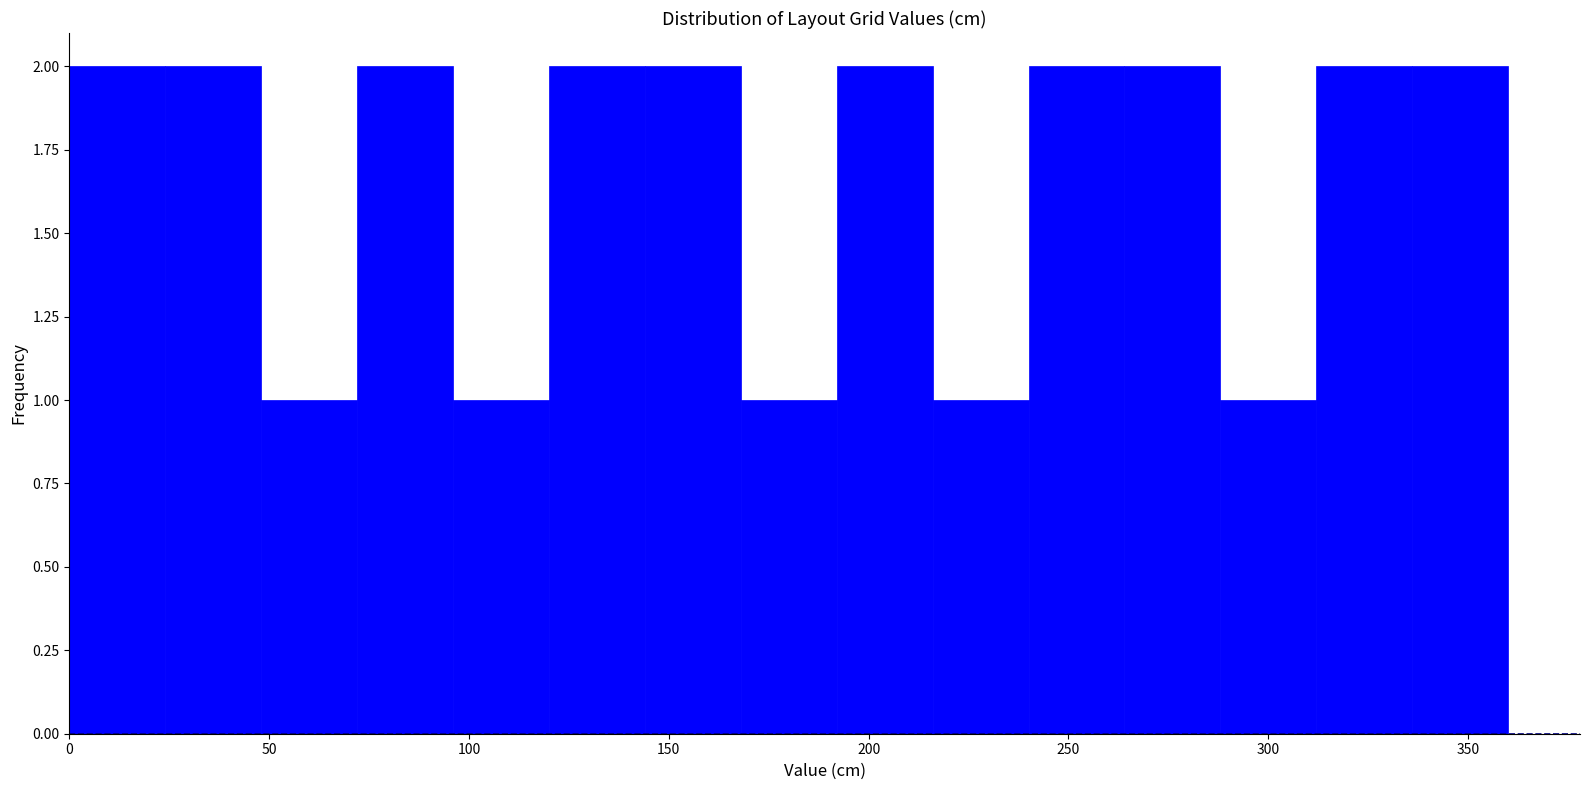

Reading left to right, transcribe this chart: for each bar, give the range it covers on the x-axis and its height. Neither the bar edges nor the heights are printed on the chart, so give them approximately, as read against the axes.

0 to 24: 2
24 to 48: 2
48 to 72: 1
72 to 96: 2
96 to 120: 1
120 to 144: 2
144 to 168: 2
168 to 192: 1
192 to 216: 2
216 to 240: 1
240 to 264: 2
264 to 288: 2
288 to 312: 1
312 to 336: 2
336 to 360: 2